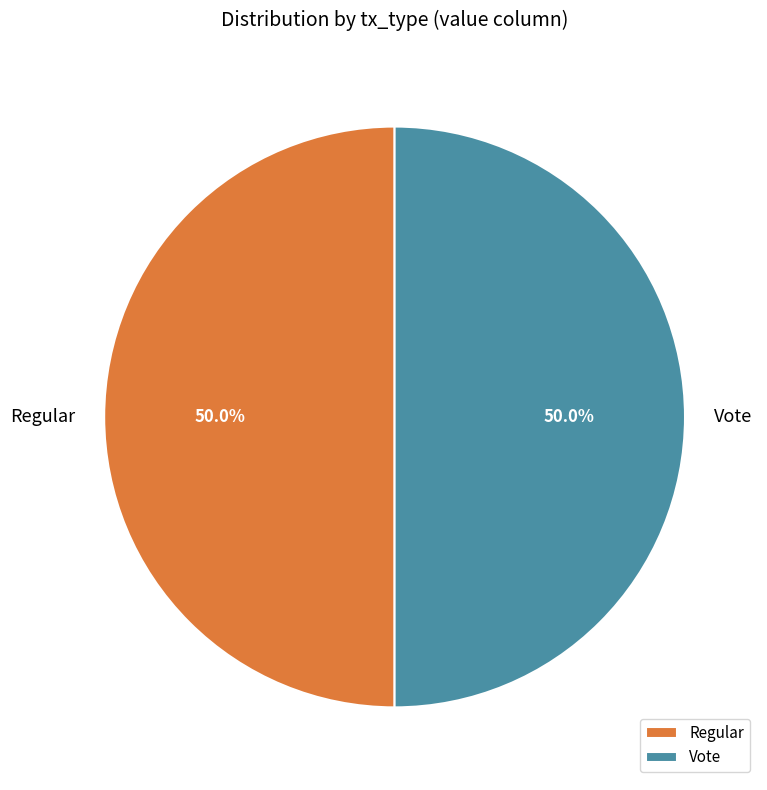

How much of the chart is everything except Regular?

50.0%